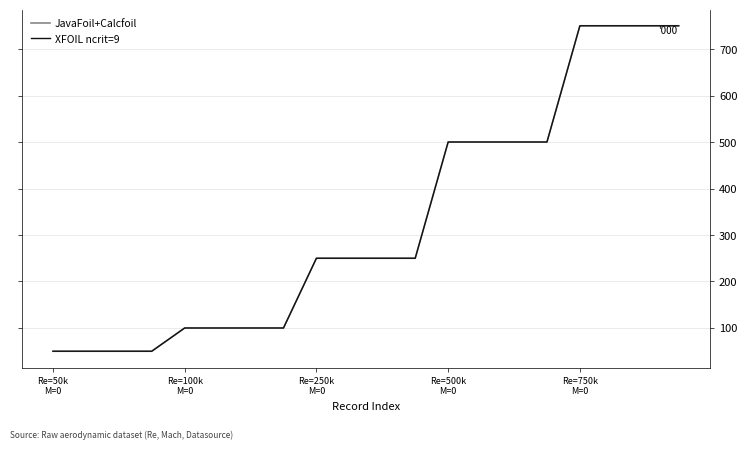

The value of JavaFoil+Calcfoil at Re=100k
M=0 is 50000. True or false?

True